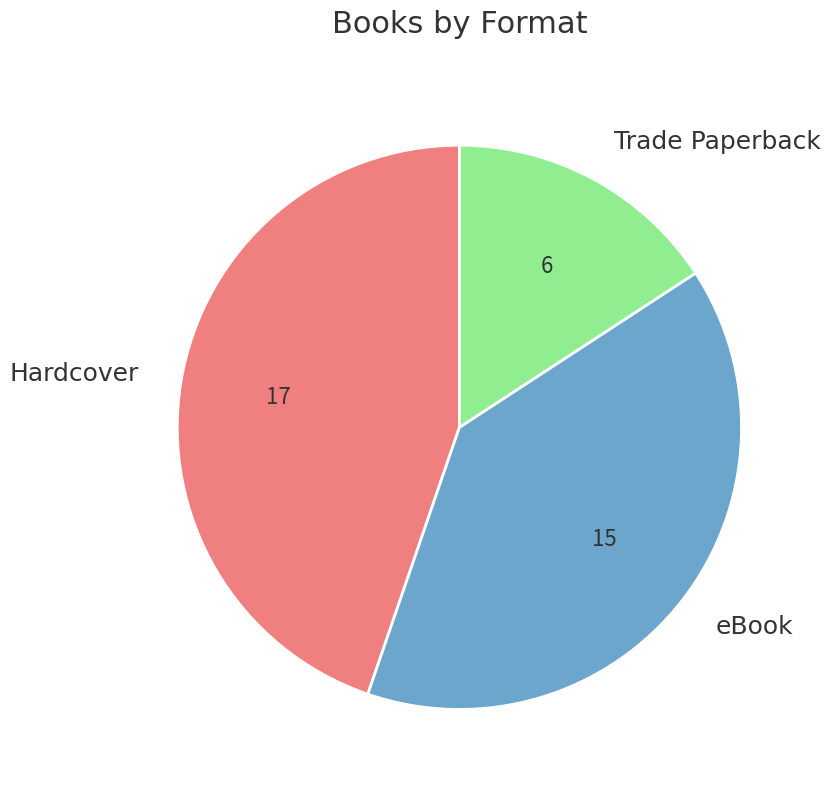

How many slices are in this pie chart?

3